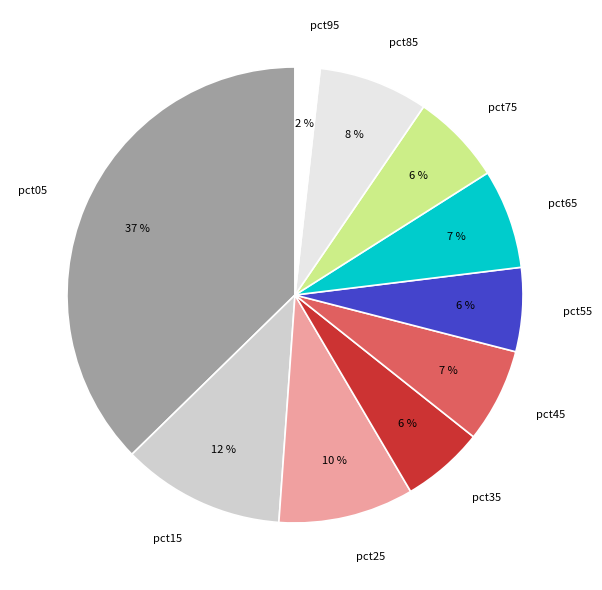

Count the number of slices in the pie.

10